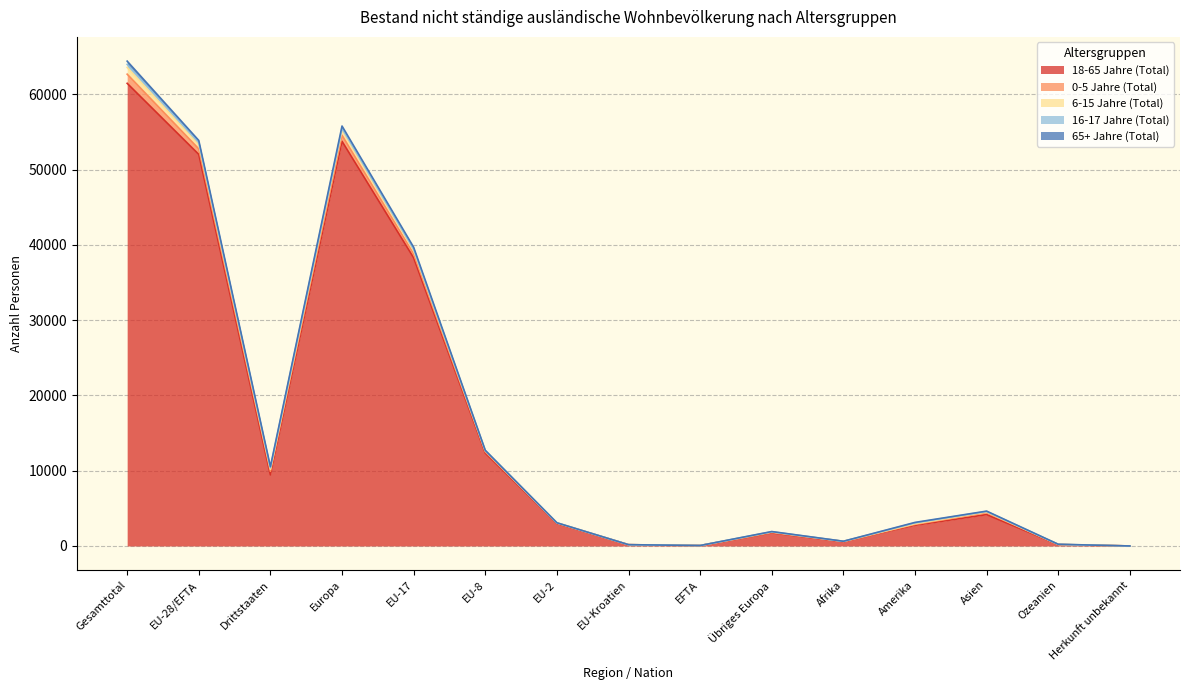

Which series changed the most between Drittstaaten and Ozeanien?

18-65 Jahre (Total)